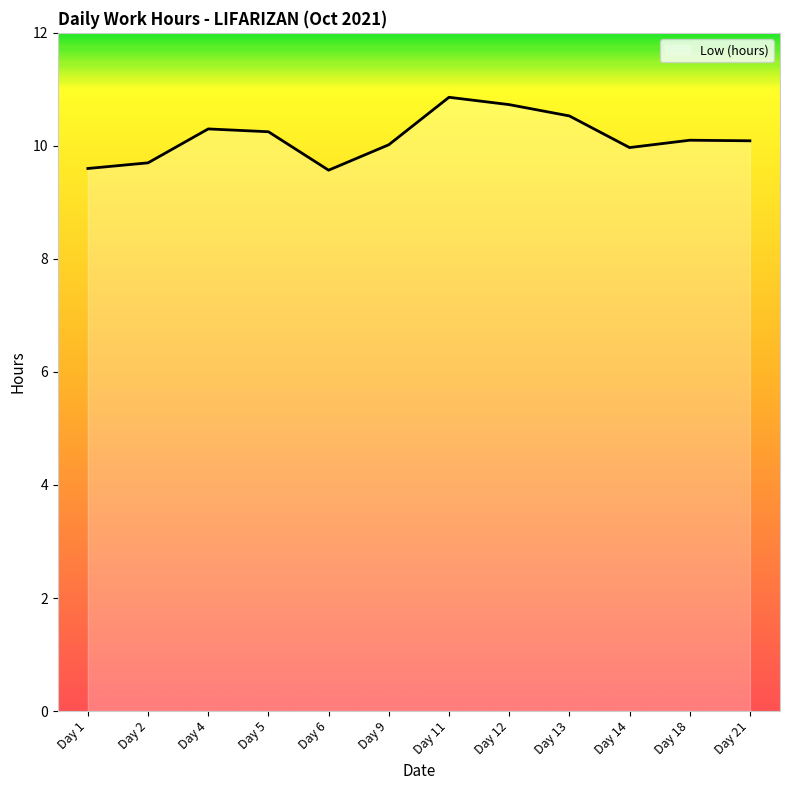

Does the chart display data point markers on the line(s)?

No